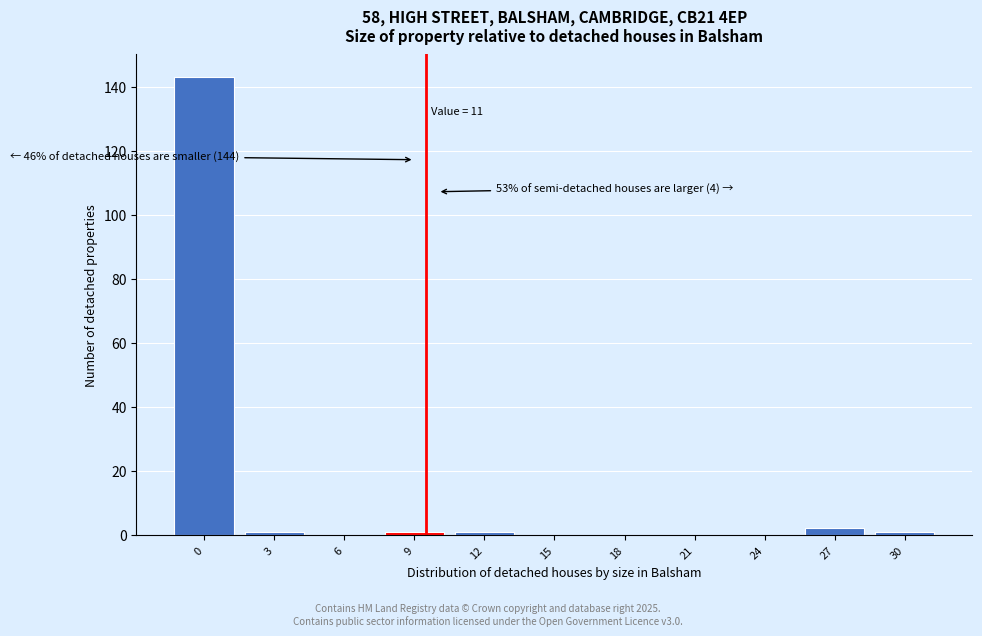

Reading right to left, transcribe all the data shown in this chart.

30=1	27=2	24=0	21=0	18=0	15=0	12=1	9=1	6=0	3=1	0=143